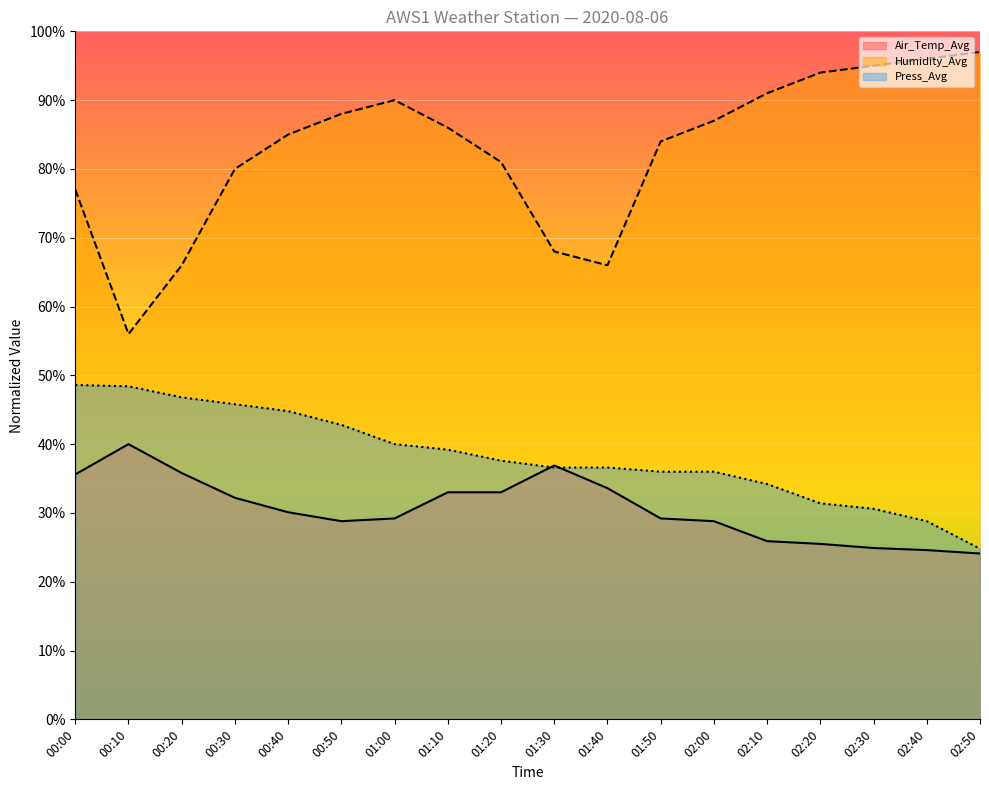

What is the lowest value of the Humidity_Avg series?

56.0